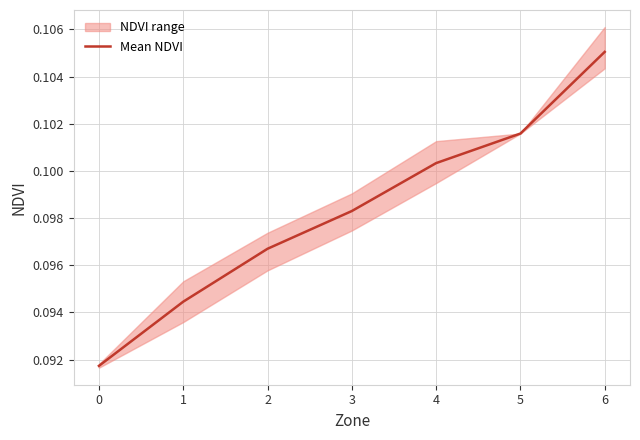

Reading left to right, transcribe all the data shown in this chart.

0.1	0.1	0.1	0.1	0.1	0.1	0.1